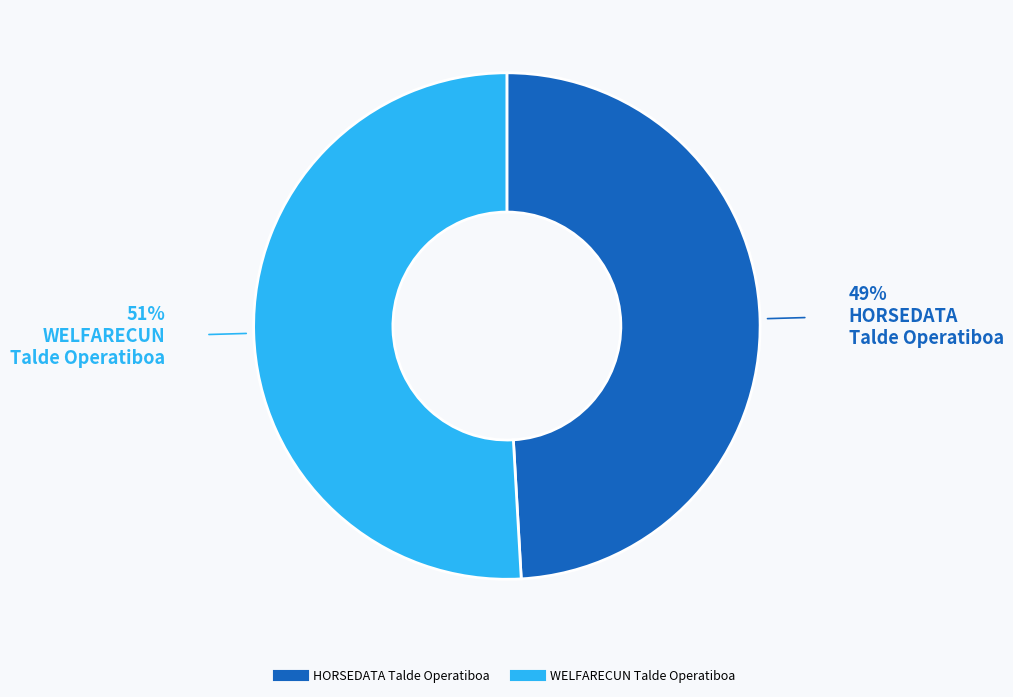

What is the majority slice?

WELFARECUN Talde Operatiboa